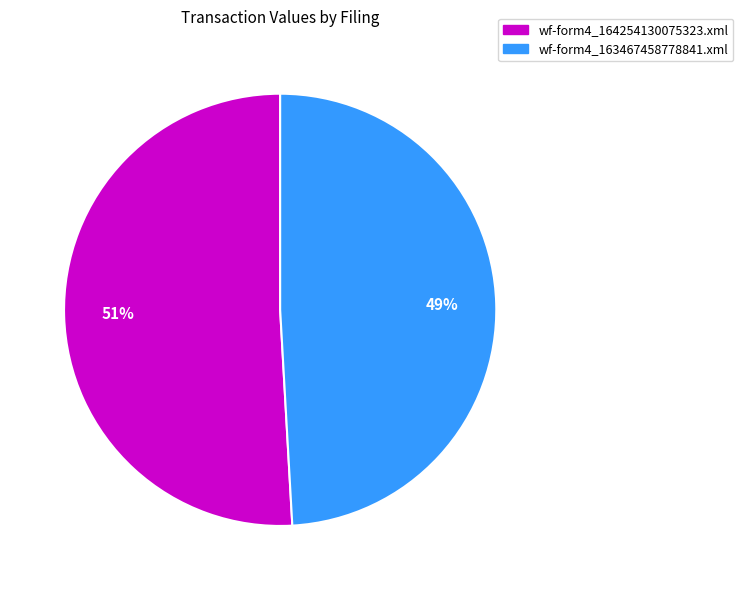

To the nearest percent, what is the average slice percentage?

50%